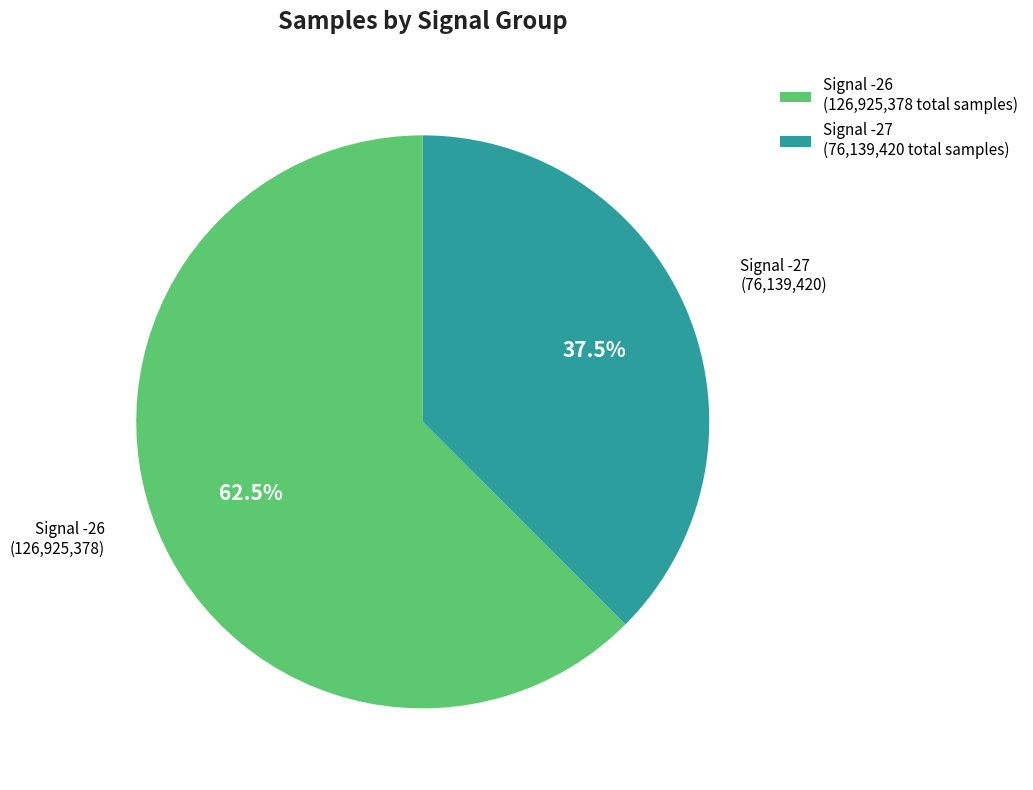

How many slices are in this pie chart?

2